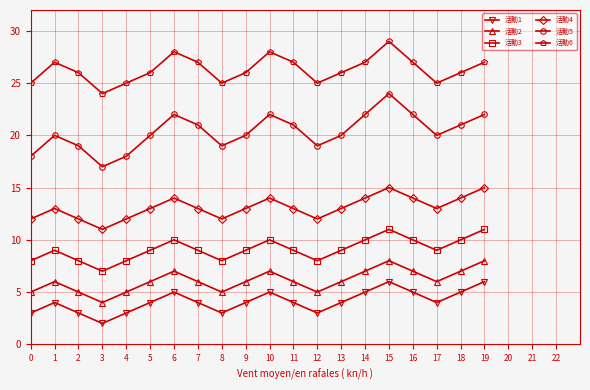

Reading right to left, list all the values displayed in this chart.

活動1: 6	5	4	5	6	5	4	3	4	5	4	3	4	5	4	3	2	3	4	3
活動2: 8	7	6	7	8	7	6	5	6	7	6	5	6	7	6	5	4	5	6	5
活動3: 11	10	9	10	11	10	9	8	9	10	9	8	9	10	9	8	7	8	9	8
活動4: 15	14	13	14	15	14	13	12	13	14	13	12	13	14	13	12	11	12	13	12
活動5: 22	21	20	22	24	22	20	19	21	22	20	19	21	22	20	18	17	19	20	18
活動6: 27	26	25	27	29	27	26	25	27	28	26	25	27	28	26	25	24	26	27	25